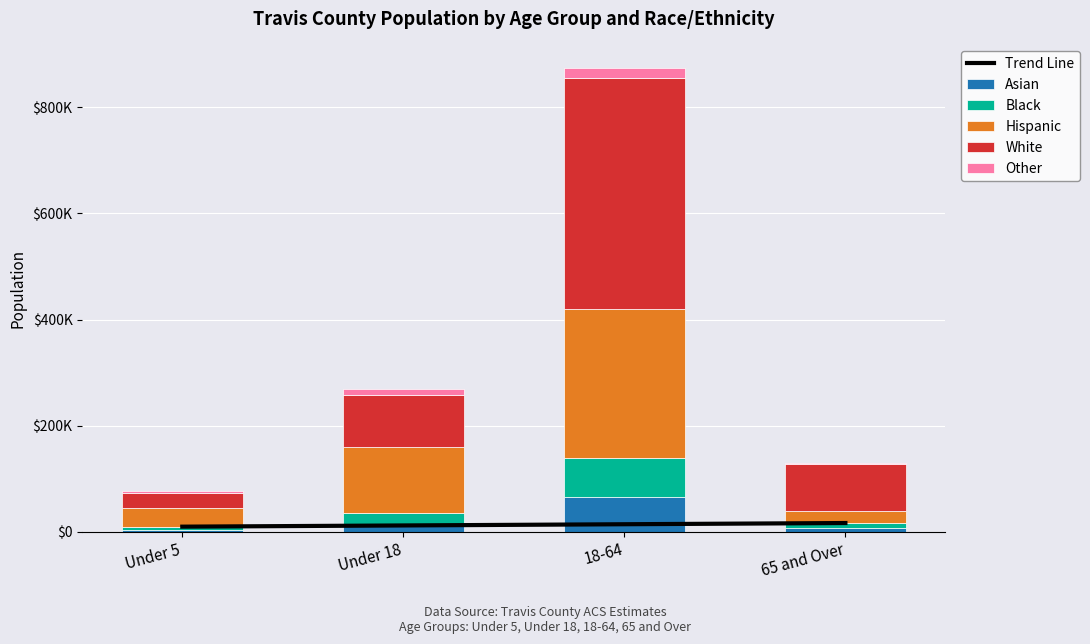

Rank the series by their maximum value, from lowest to highest.

Trend Line, Other, Asian, Black, Hispanic, White